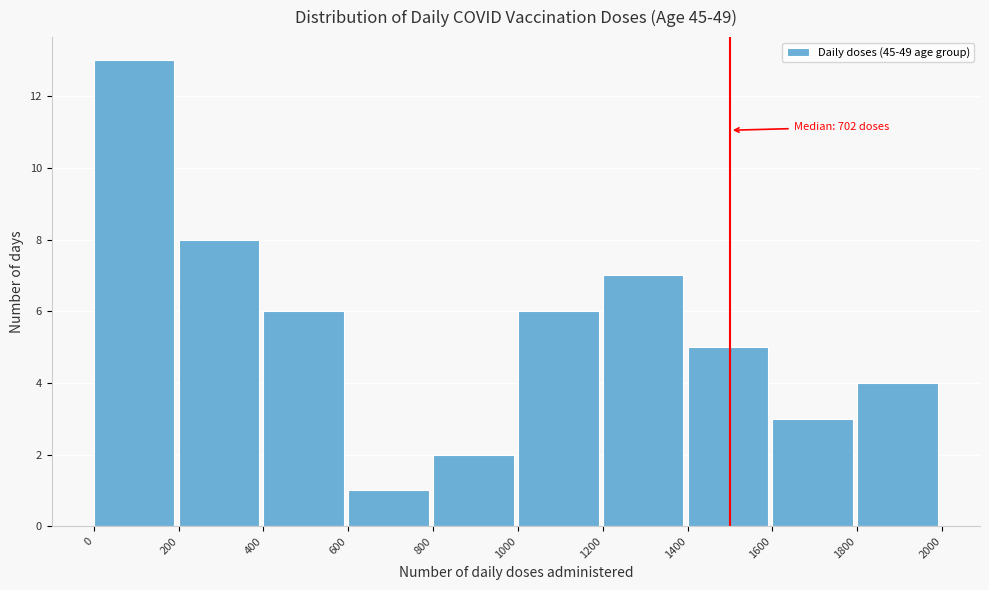

Which range on the x-axis has the tallest bar?

0 to 200